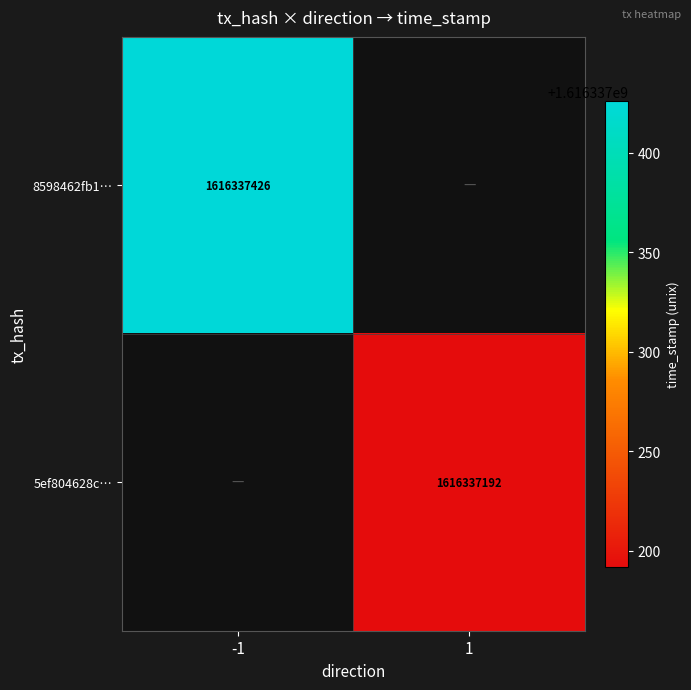

Is it true that 8598462fb1f74a69731e7b39564958f1fa32f56 equals 2888034607 at -1?

False